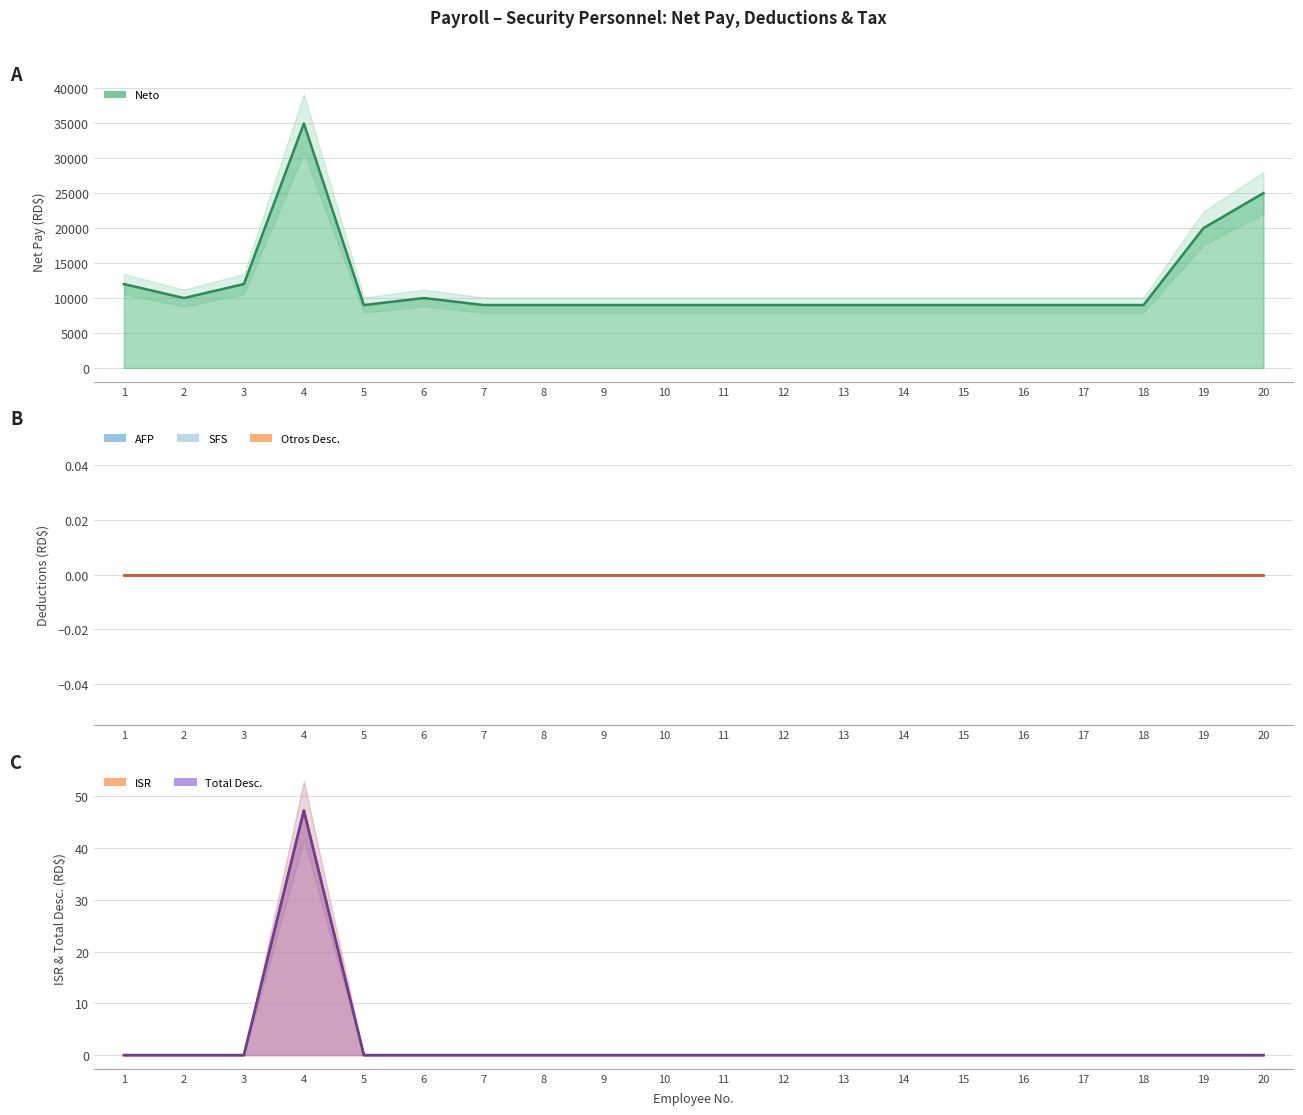

Does the chart have visible grid lines?

Yes